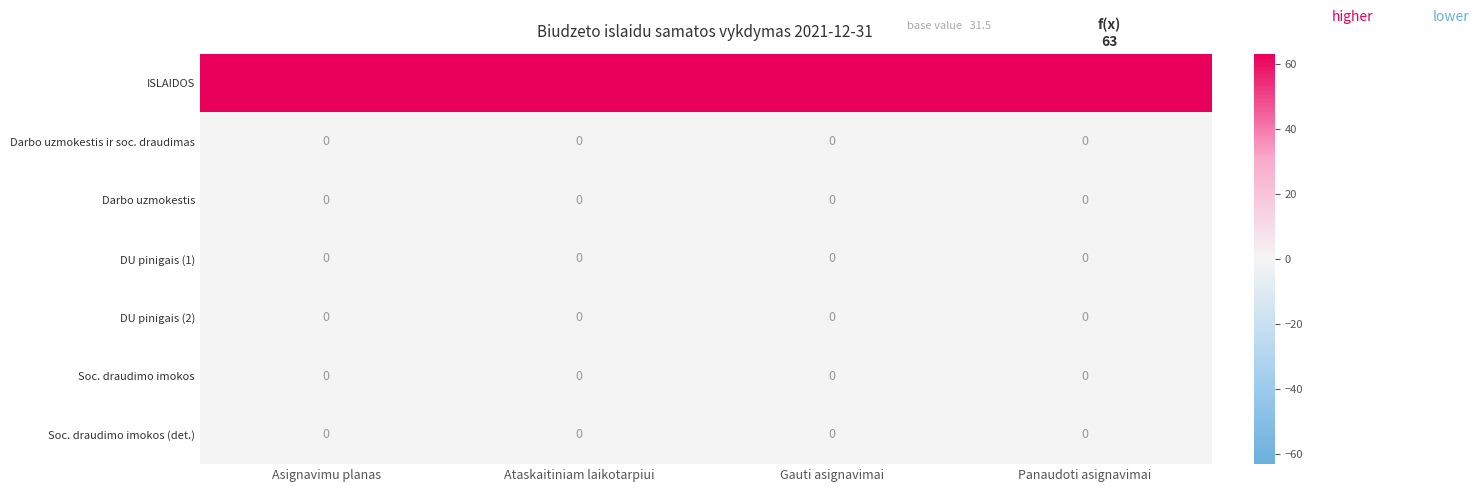

Which series has the largest total across all categories?

ISLAIDOS